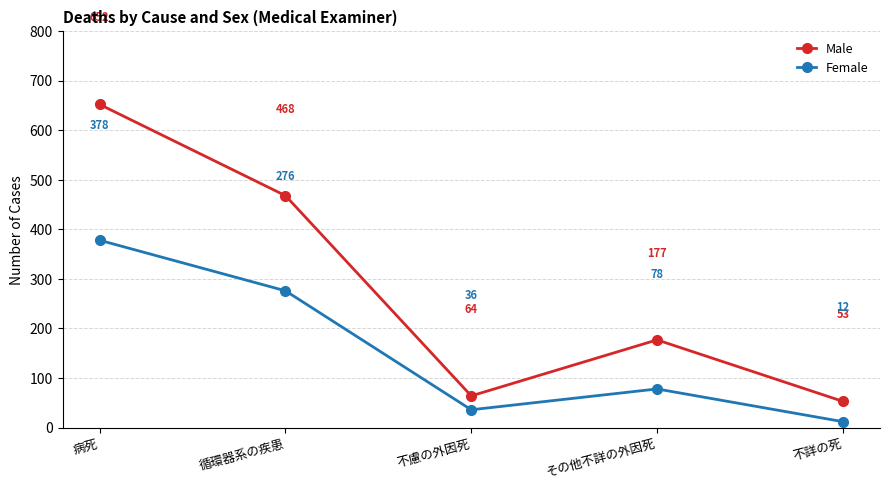

What is the maximum value for Male?

652